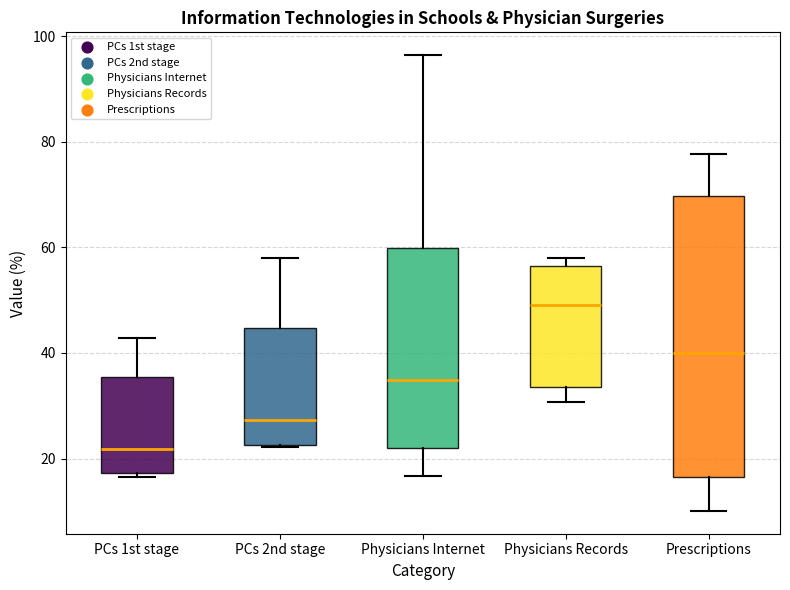

Where does the lower whisker of the box for Prescriptions end on the y-axis? The values are not printed on the chart, so give them approximately, as read against the axis.

10